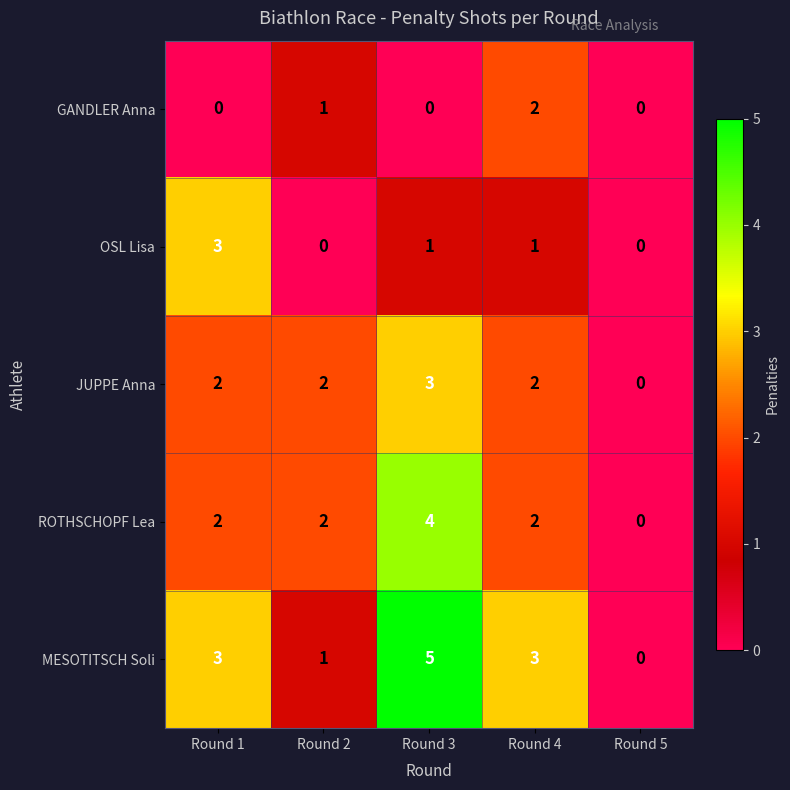

Which series has the largest range (max minus min)?

MESOTITSCH Soli